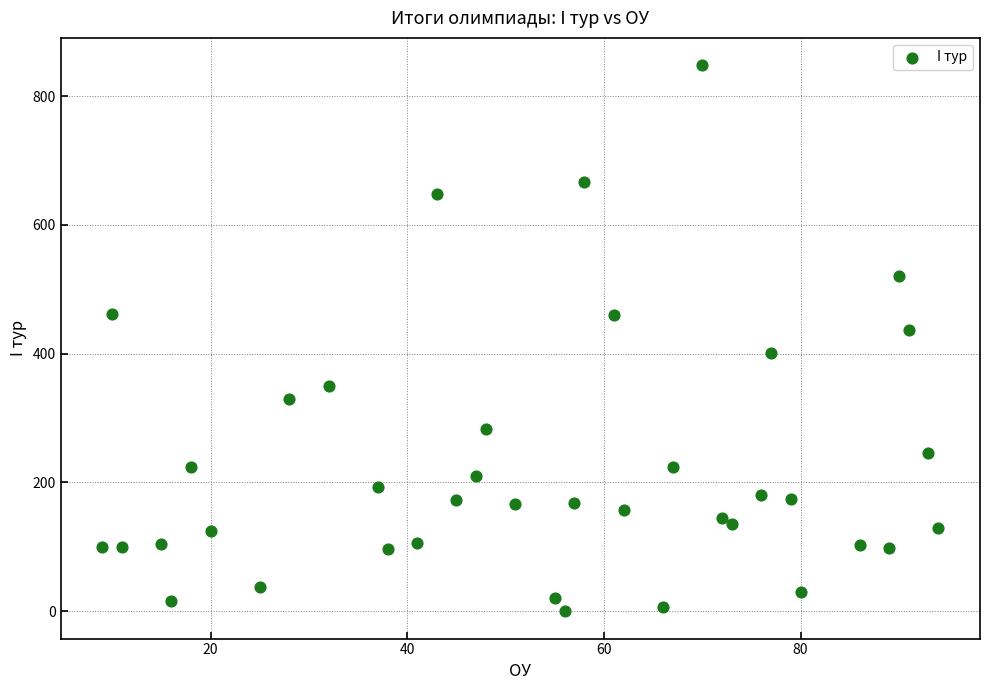

What is the range of X values (max minus min)?

85.0